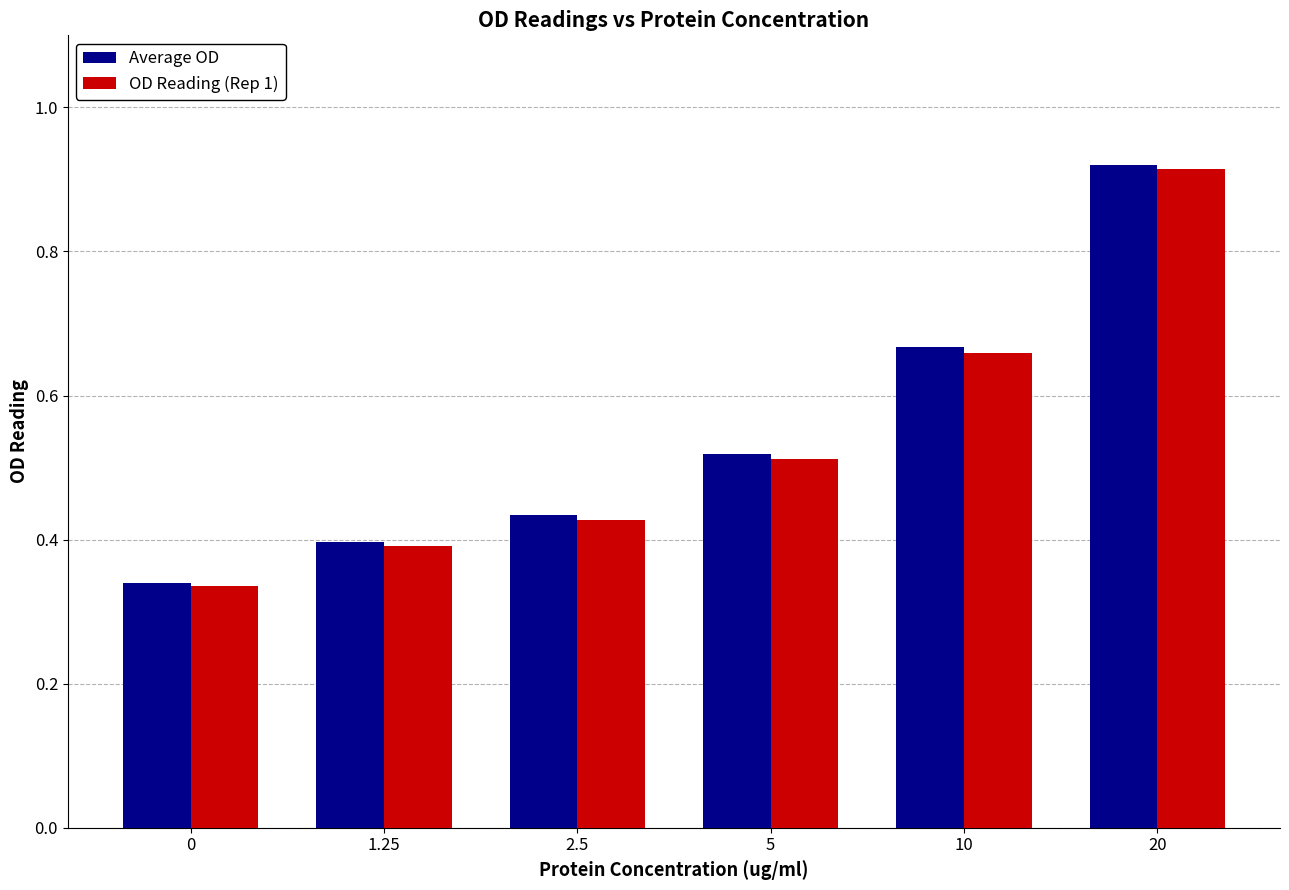

At which label does Average OD reach its peak?

20